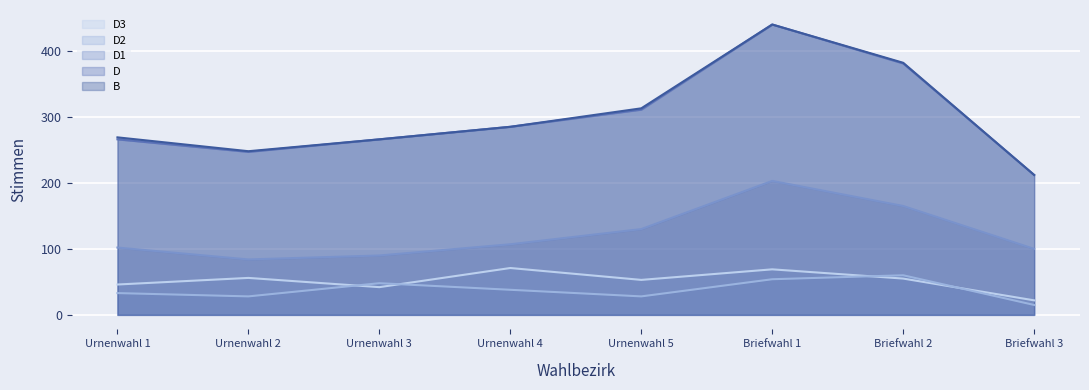

At how many categories does at least one series exceed 360?

2